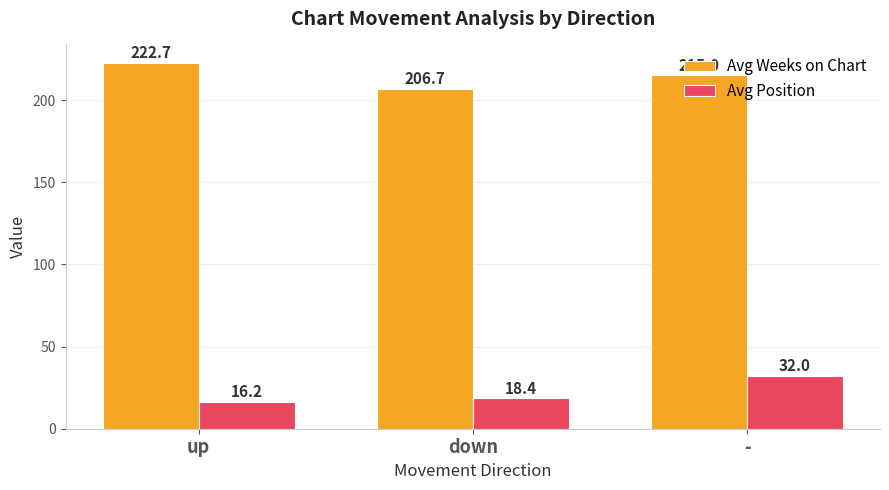

Which series has the largest range (max minus min)?

Avg Weeks on Chart